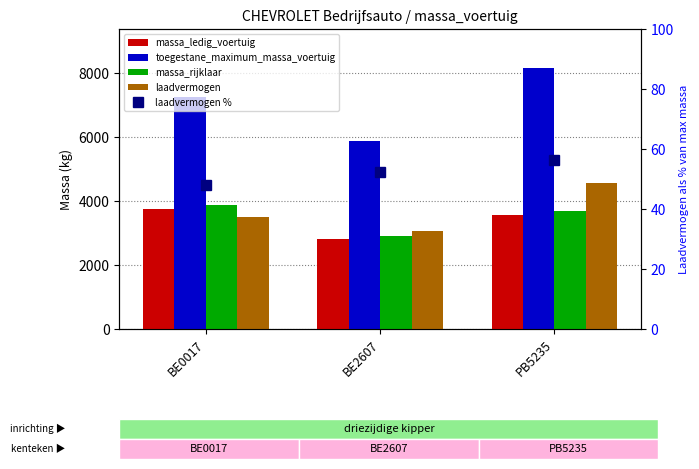

What is the value of the toegestane_maximum_massa_voertuig bar at the 1st from the left?

7260.0